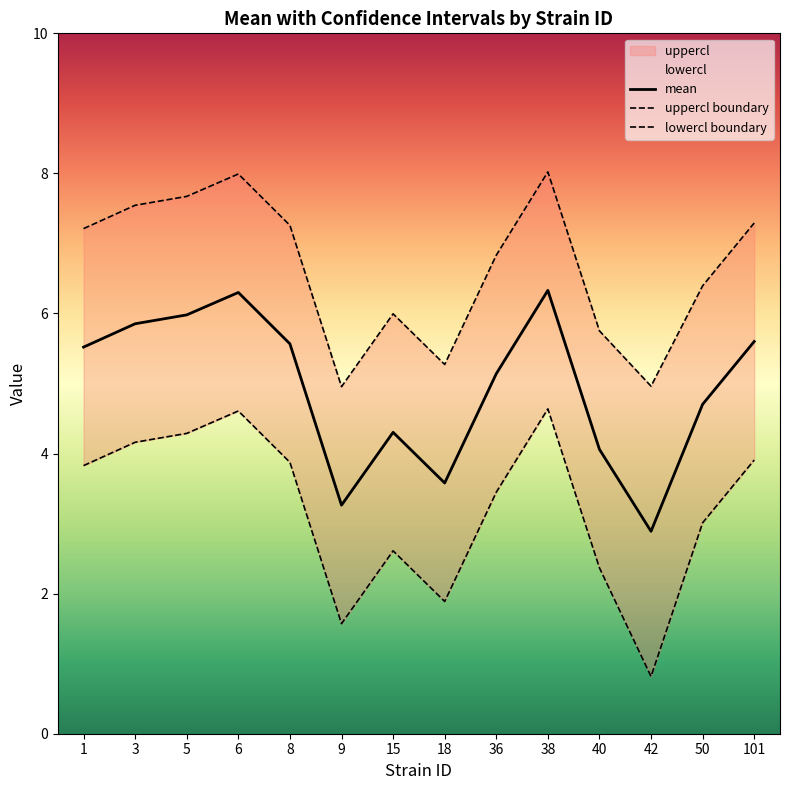

Which label corresponds to the largest value in the chart?

38